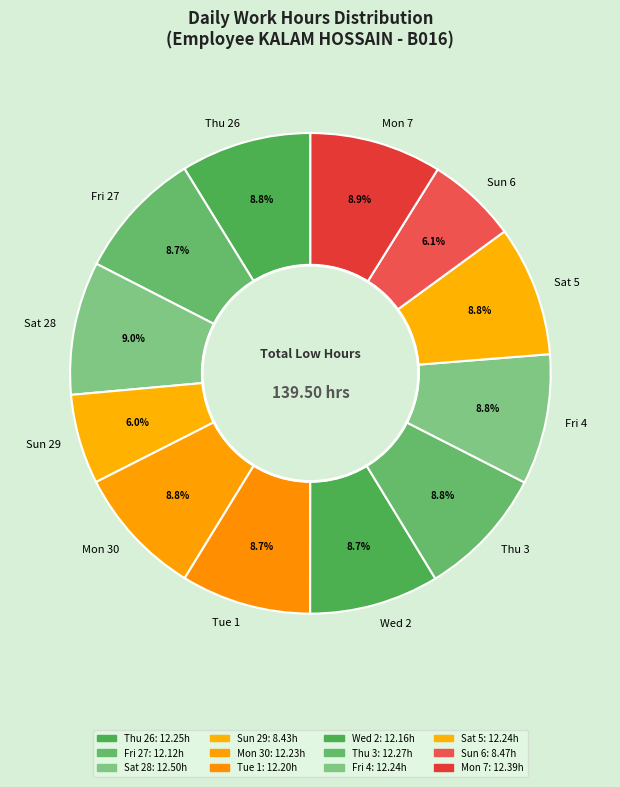

How much of the chart is everything except Sat 28?

91.0%